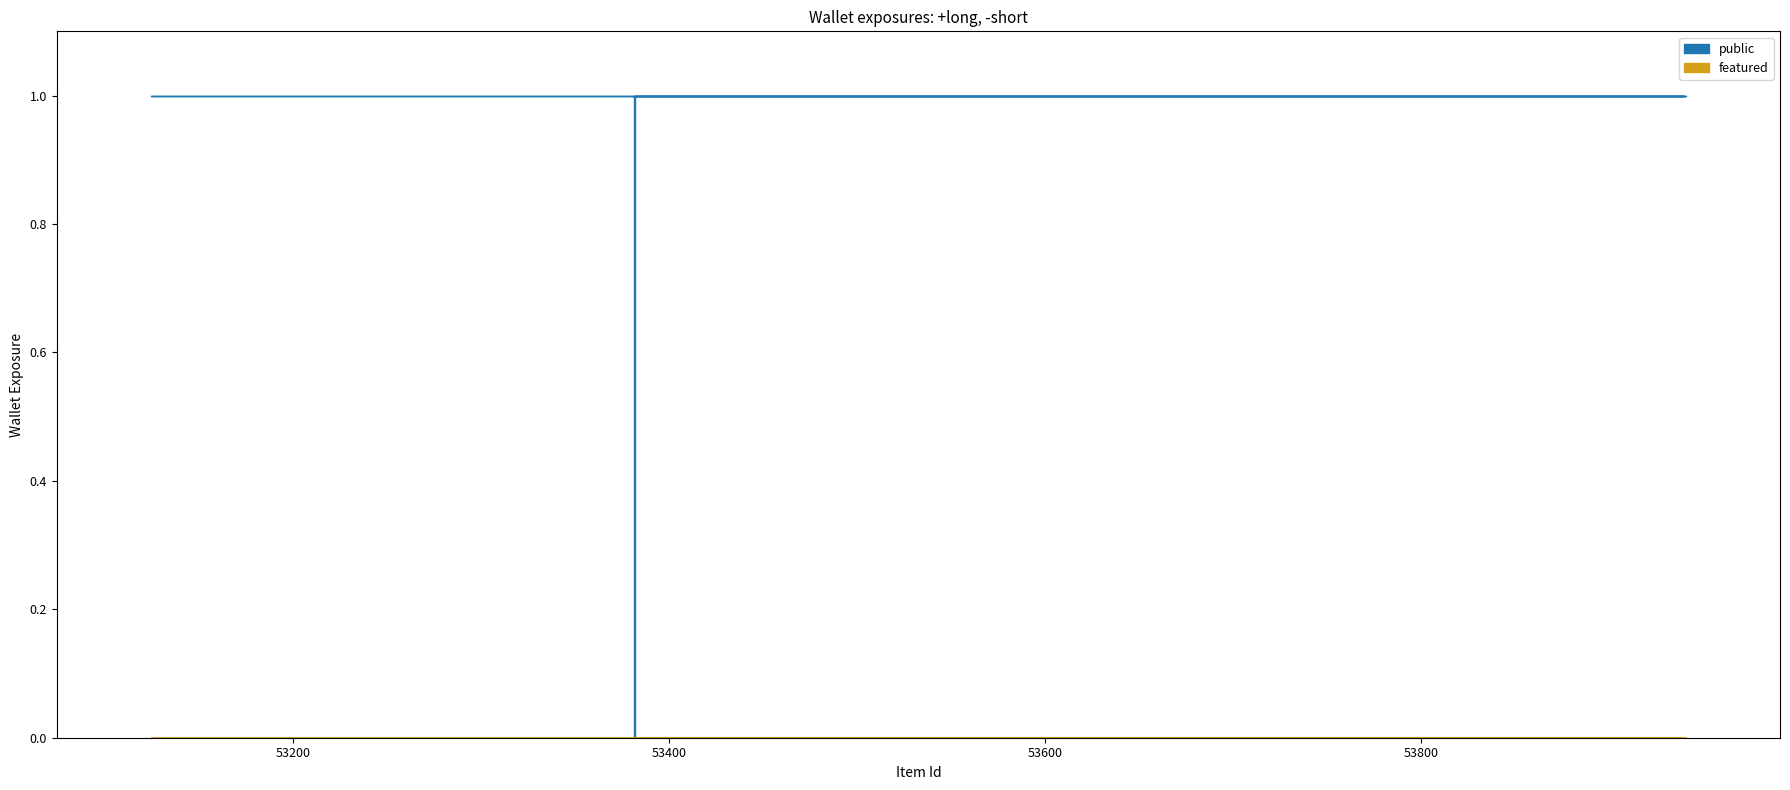

Rank the series by their average value, from highest to lowest.

public, featured